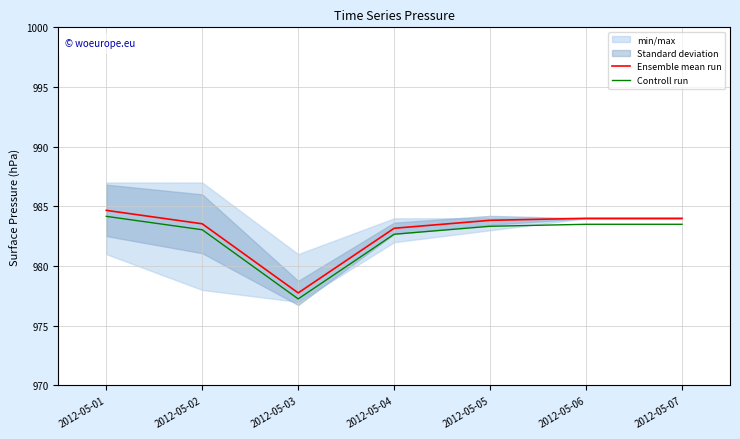

At which label is Ensemble mean run closest to 981?

2012-05-04